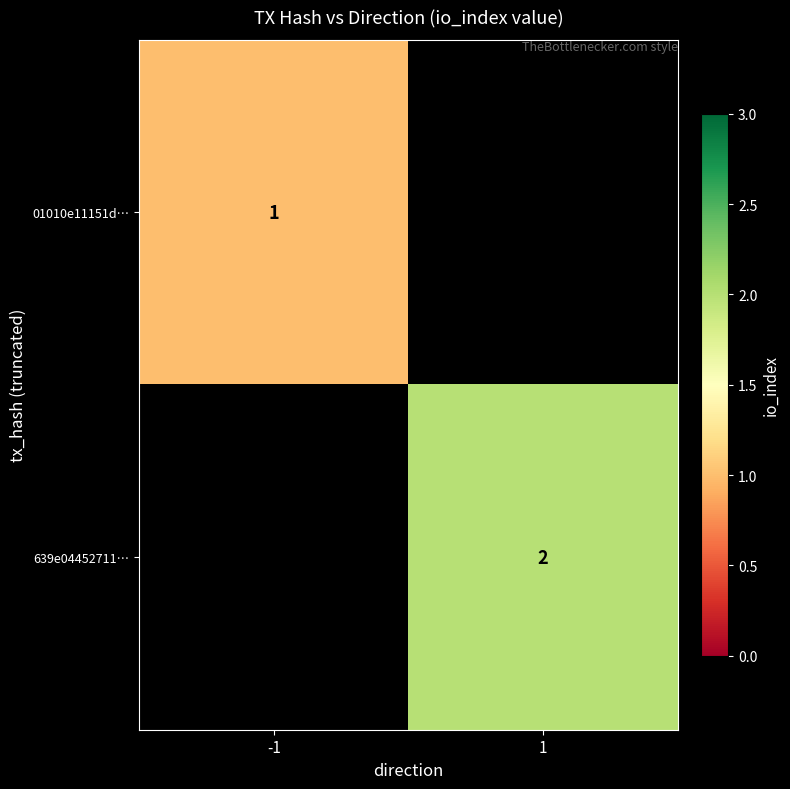

The 01010e11151d… series shows 2 at -1. True or false?

False